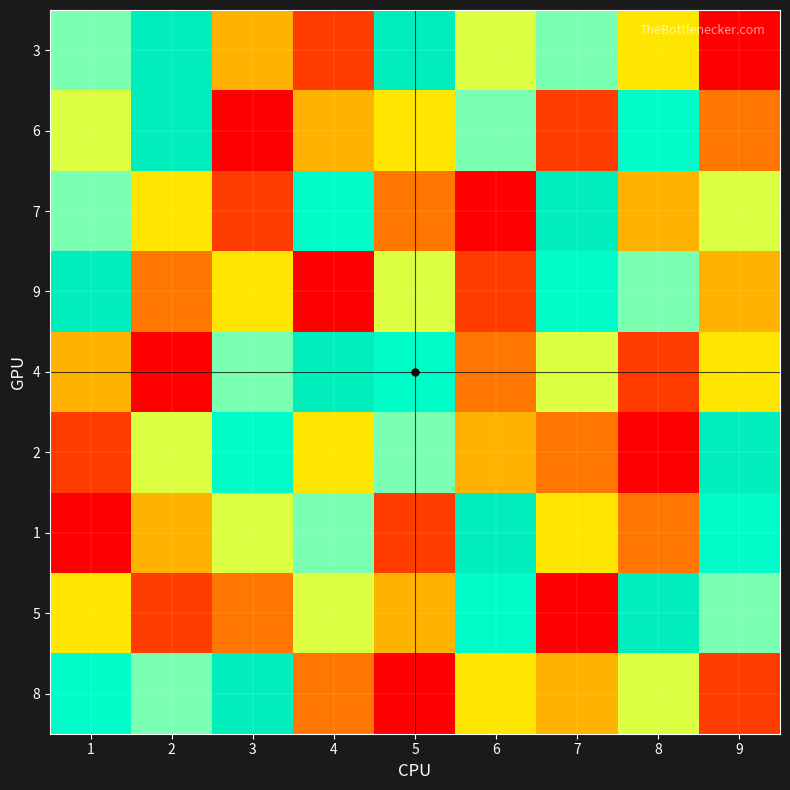

What is the greatest value displayed?

9